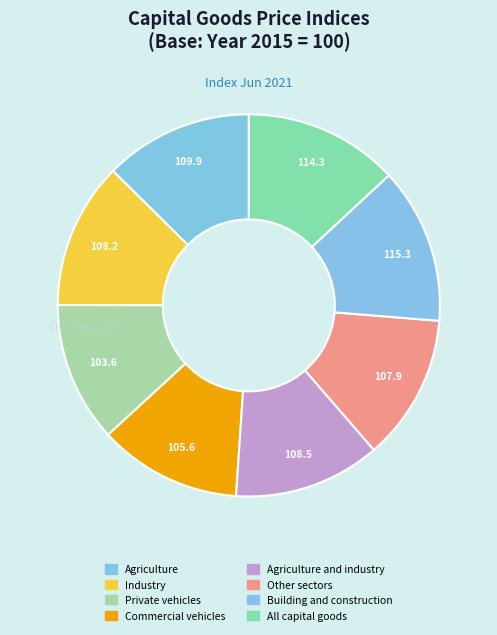

The Other sectors slice represents 12% of the pie. True or false?

True